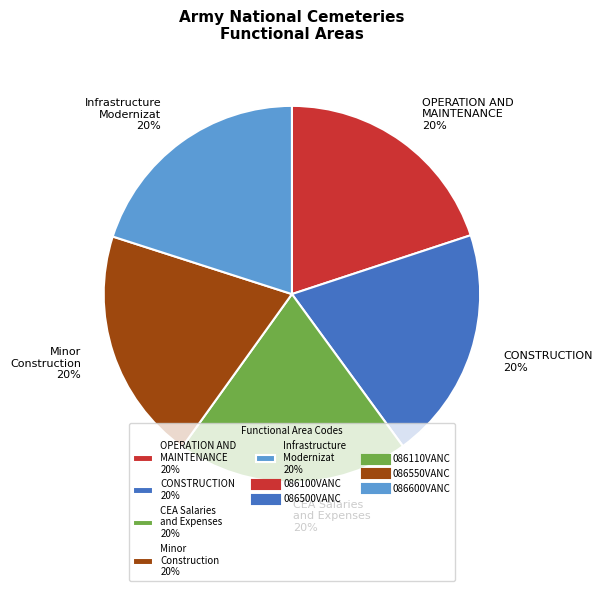

How many slices are in this pie chart?

5